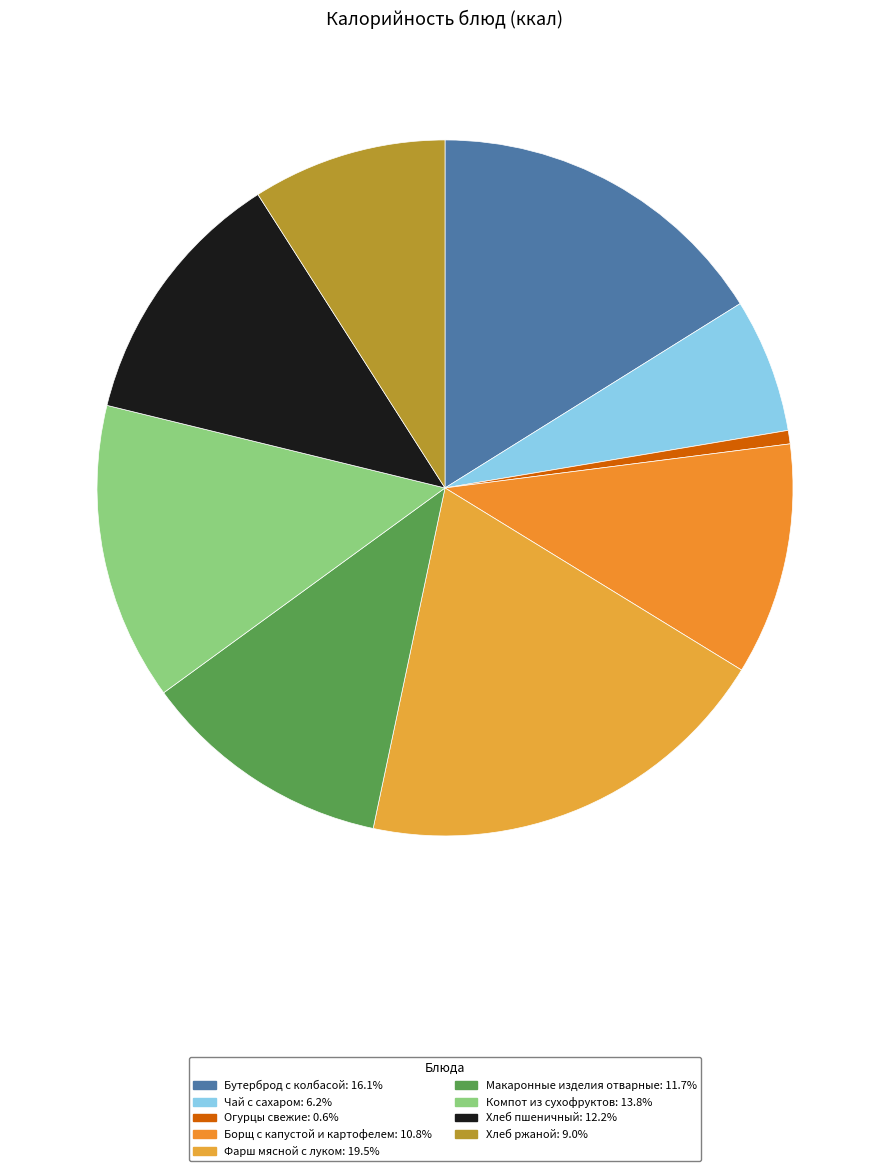

The Хлеб пшеничный slice represents 12% of the pie. True or false?

True